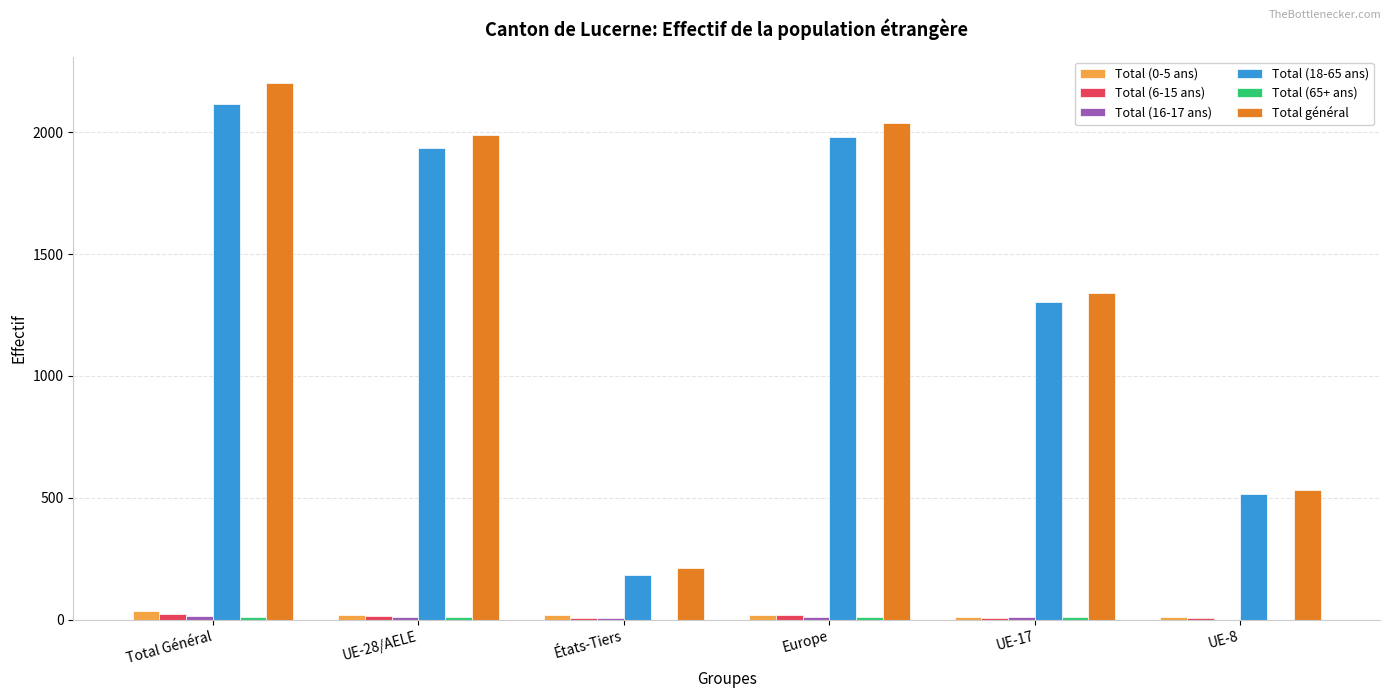

True or false: Total général has a value of 3504 at UE-28/AELE.

False